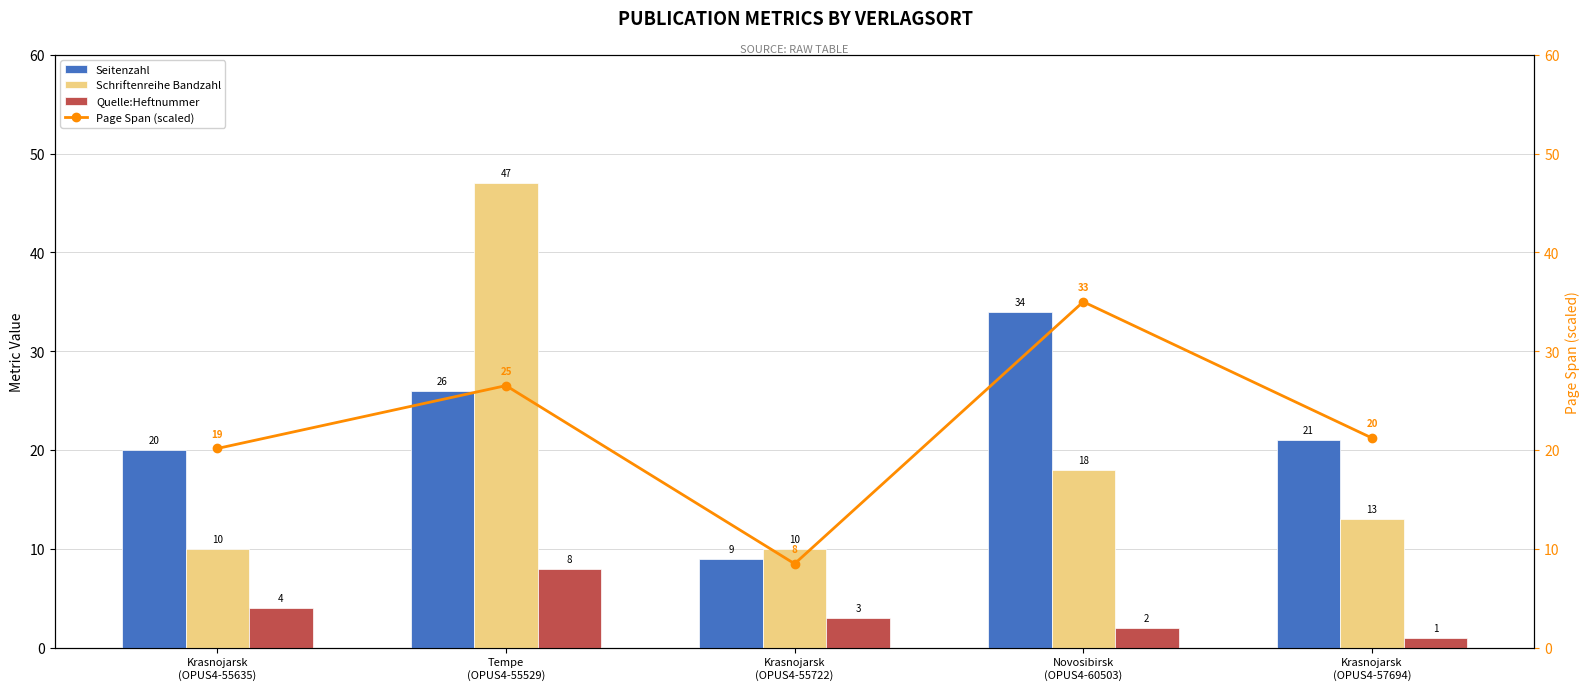

What are all the series names shown in the legend?

Seitenzahl, Schriftenreihe Bandzahl, Quelle:Heftnummer, Page Span (scaled)